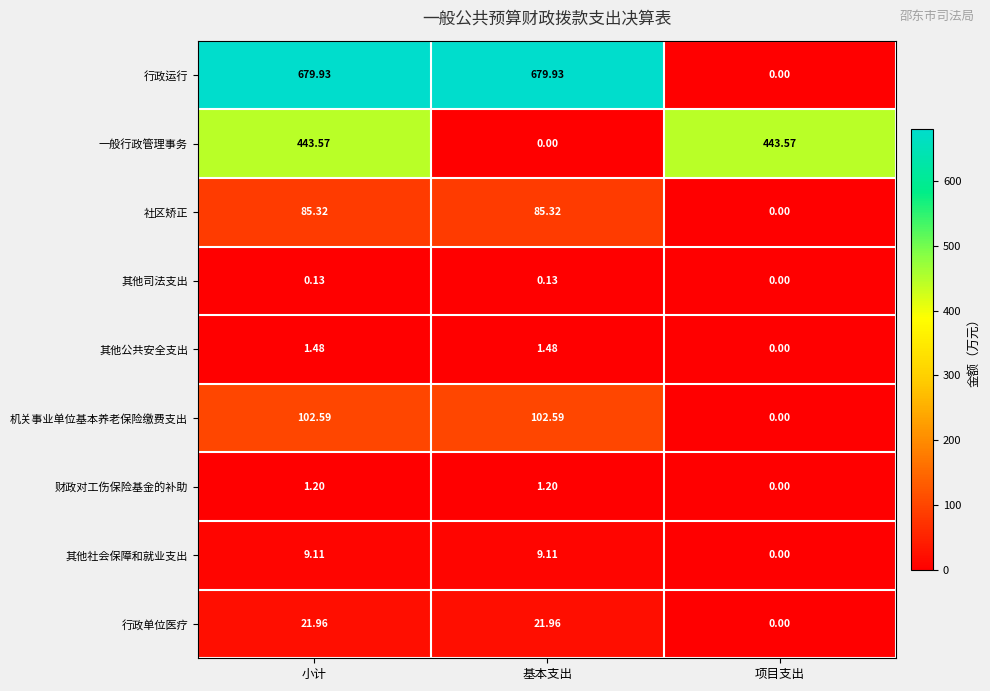

Which series changed the most between 小计 and 项目支出?

行政运行